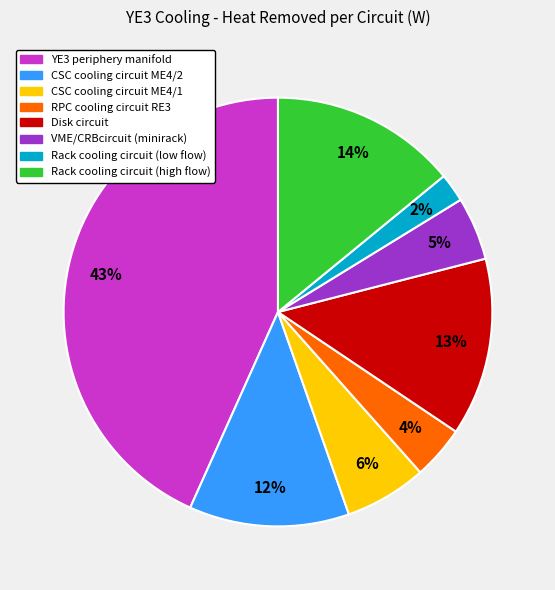

Approximately how many times larger is the value at Rack cooling circuit (high flow) compared to RPC cooling circuit RE3?

3.5